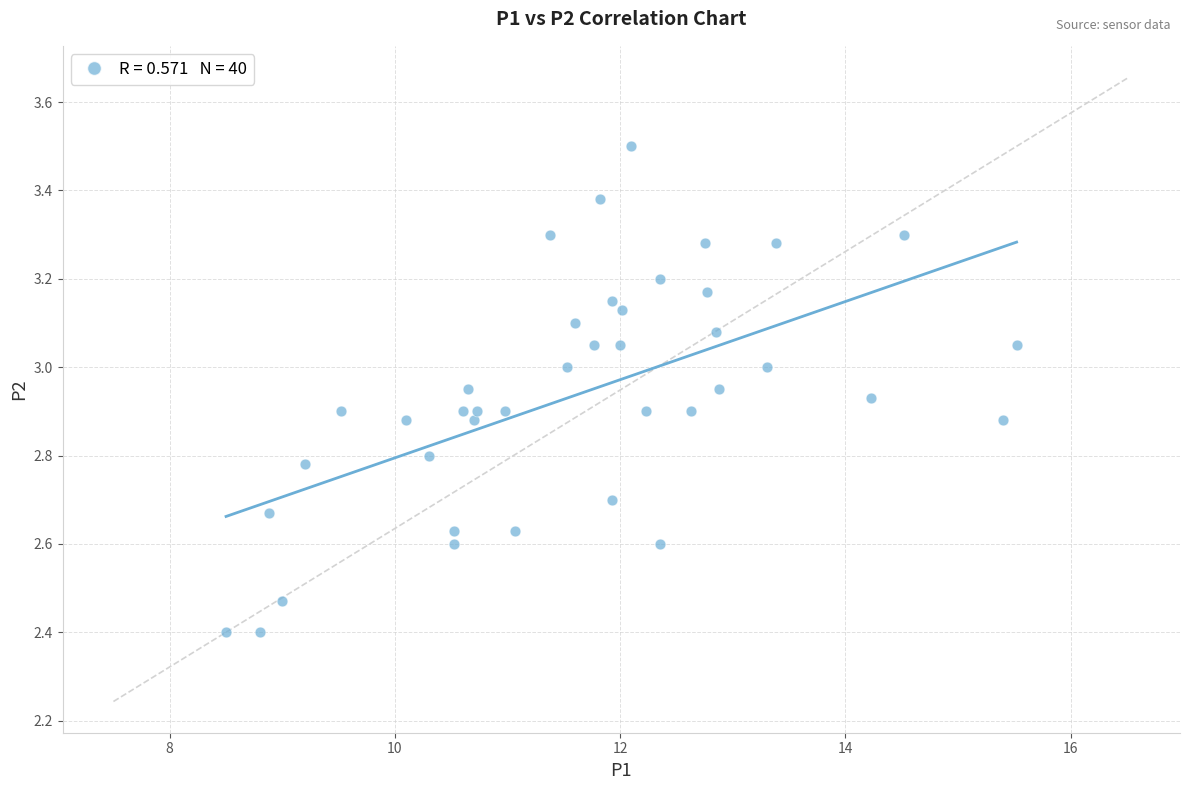

What is the range of Y values (max minus min)?

1.1